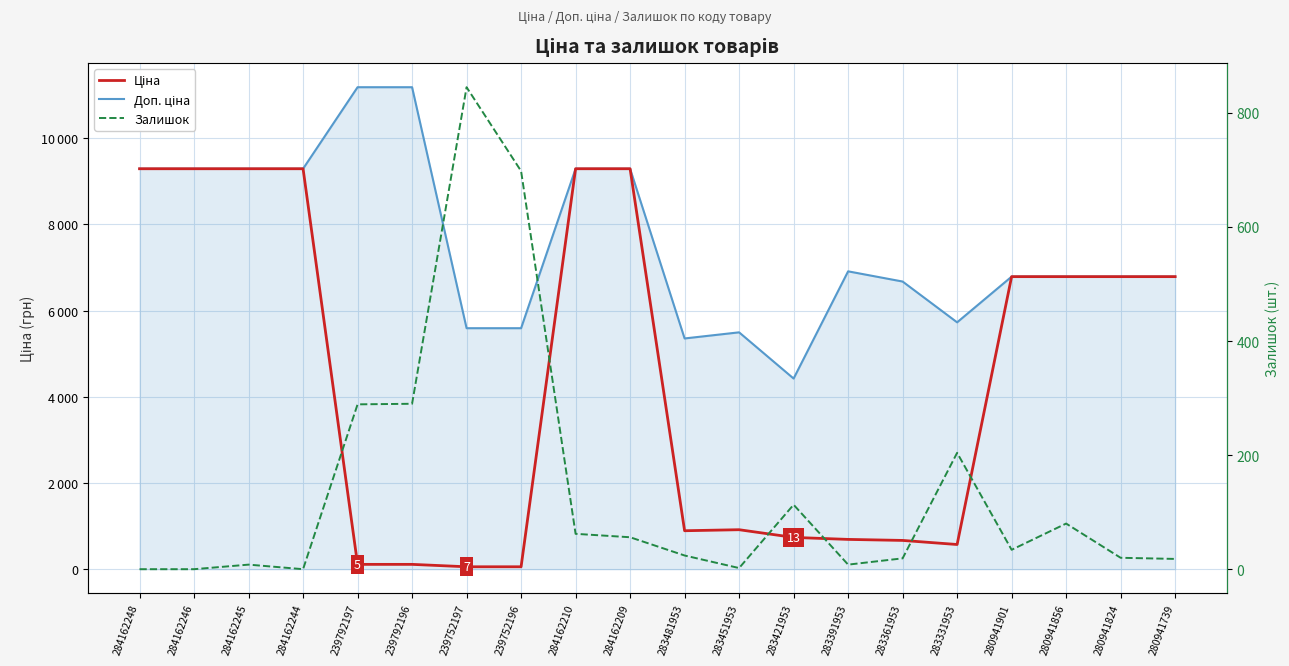

Reading left to right, extract all data points from this chart.

Ціна: 284162248=9290.5	284162246=9290.5	284162245=9290.5	284162244=9290.5	239792197=111.8	239792196=111.8	239752197=55.9	239752196=55.9	284162210=9290.5	284162209=9290.5	283481953=892.2	283451953=915.8	283421953=737.2	283391953=691.0	283361953=667.4	283331953=572.7	280941901=6787.1	280941856=6787.1	280941824=6787.1	280941739=6787.1
Доп. ціна: 284162248=9290.5	284162246=9290.5	284162245=9290.5	284162244=9290.5	239792197=11182.0	239792196=11182.0	239752197=5591.0	239752196=5591.0	284162210=9290.5	284162209=9290.5	283481953=5353.1	283451953=5495.0	283421953=4423.0	283391953=6910.3	283361953=6673.6	283331953=5727.0	280941901=6787.1	280941856=6787.1	280941824=6787.1	280941739=6787.1
Залишок: 284162248=0.0	284162246=0.0	284162245=8.0	284162244=0.0	239792197=289.0	239792196=290.0	239752197=845.0	239752196=698.0	284162210=62.0	284162209=56.0	283481953=24.0	283451953=2.0	283421953=113.0	283391953=8.0	283361953=19.0	283331953=204.0	280941901=34.0	280941856=80.0	280941824=20.0	280941739=18.0